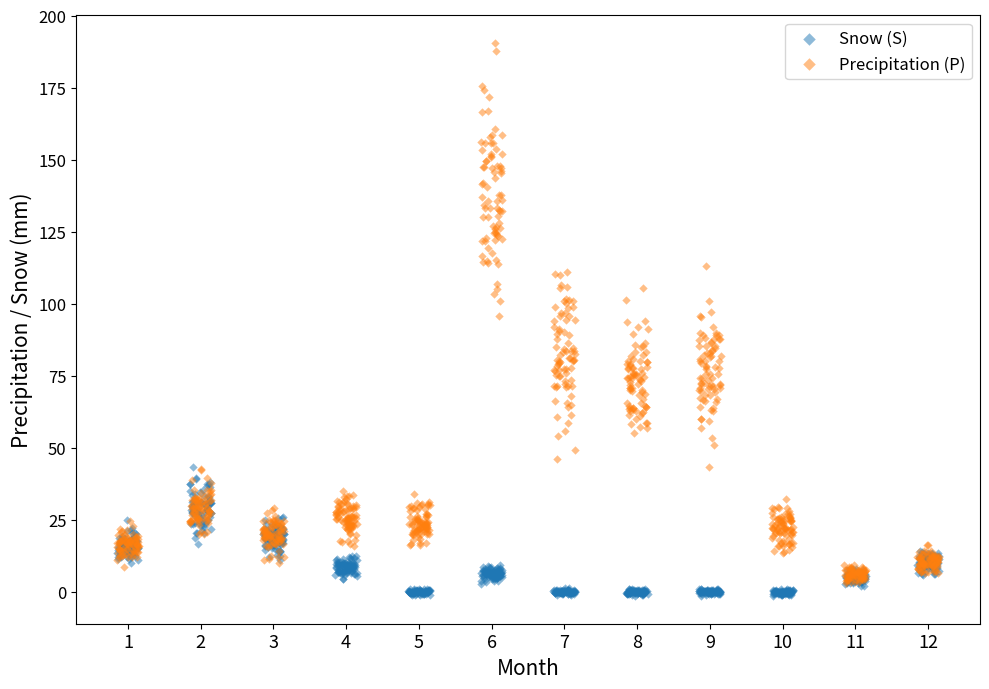

Which series has the largest Y range (max minus min)?

Precipitation (P)